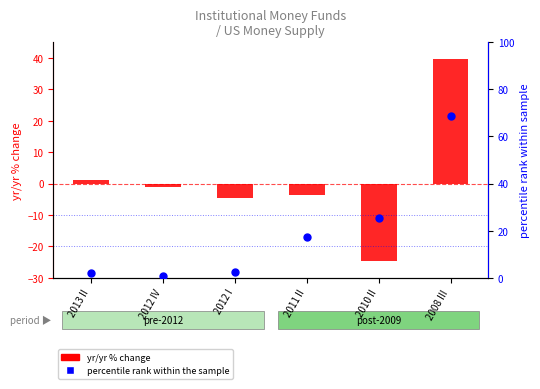

Which series has the widest spread of Y values?

percentile rank within the sample